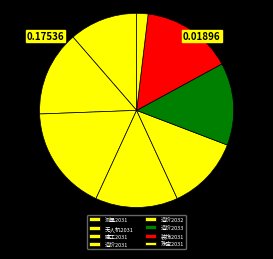

To the nearest percent, what portion does 测量2031 represent?

11%